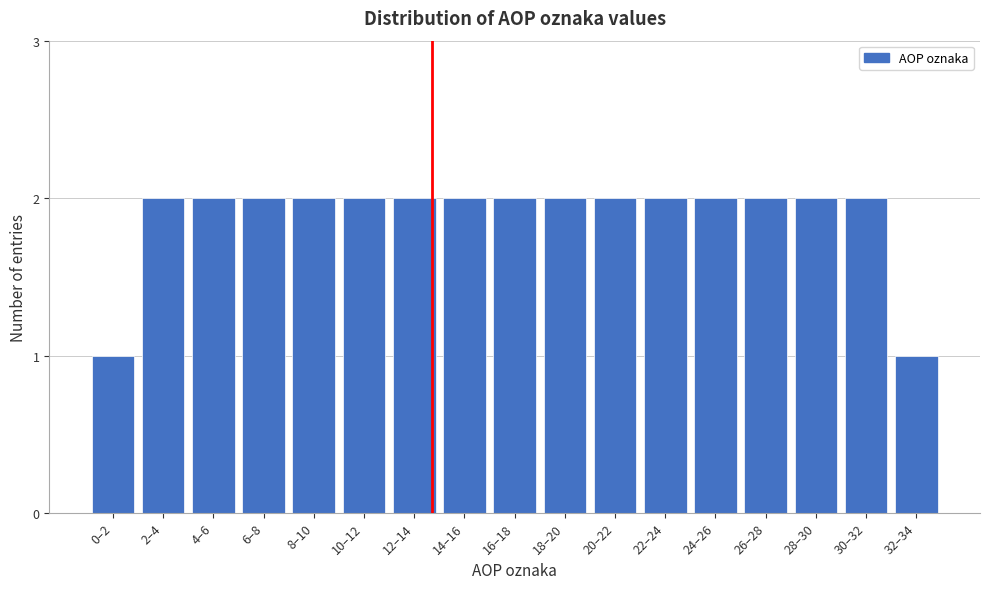

Reading left to right, list all the values displayed in this chart.

1	2	2	2	2	2	2	2	2	2	2	2	2	2	2	2	1